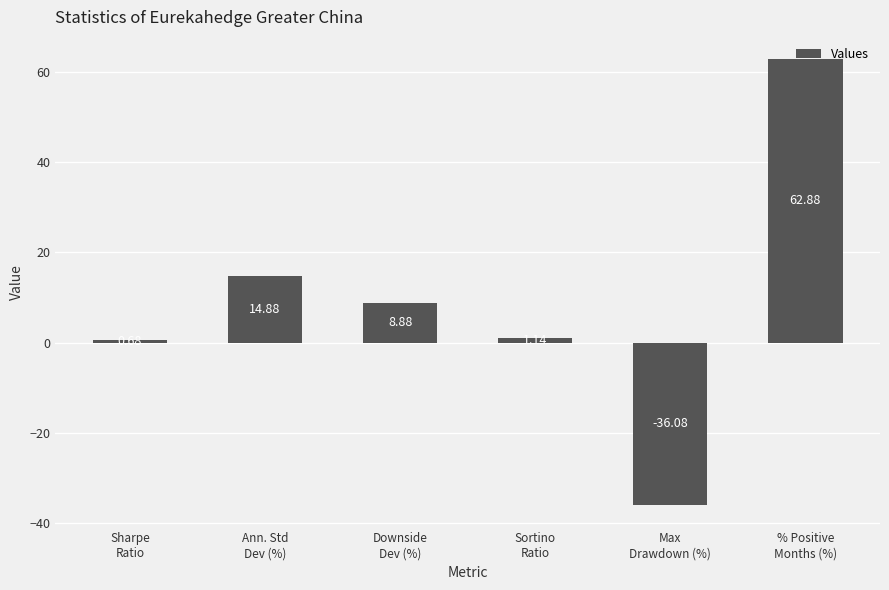

What is the change in value from Sharpe
Ratio to Ann. Std
Dev (%)?

+14.2